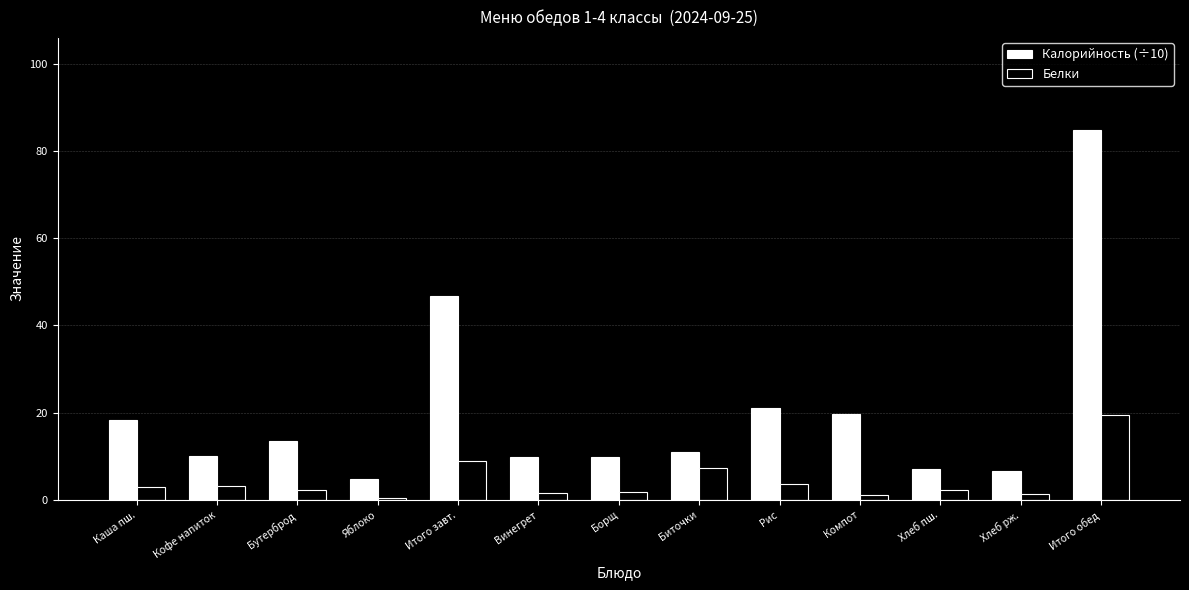

Where is Калорийность (÷10) nearest to the value 44?

Итого завт.